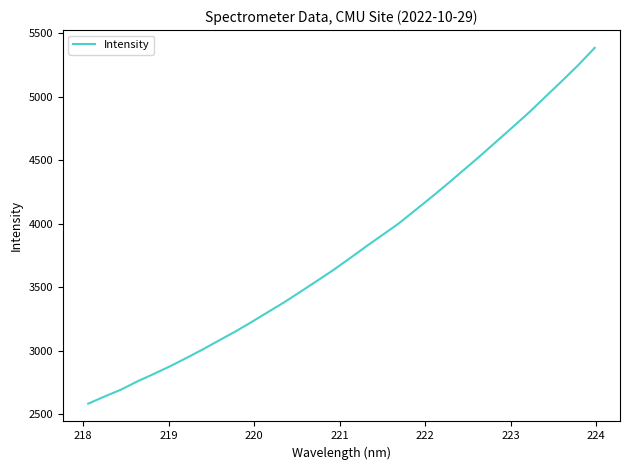

What is the minimum value shown in the chart?

2584.6